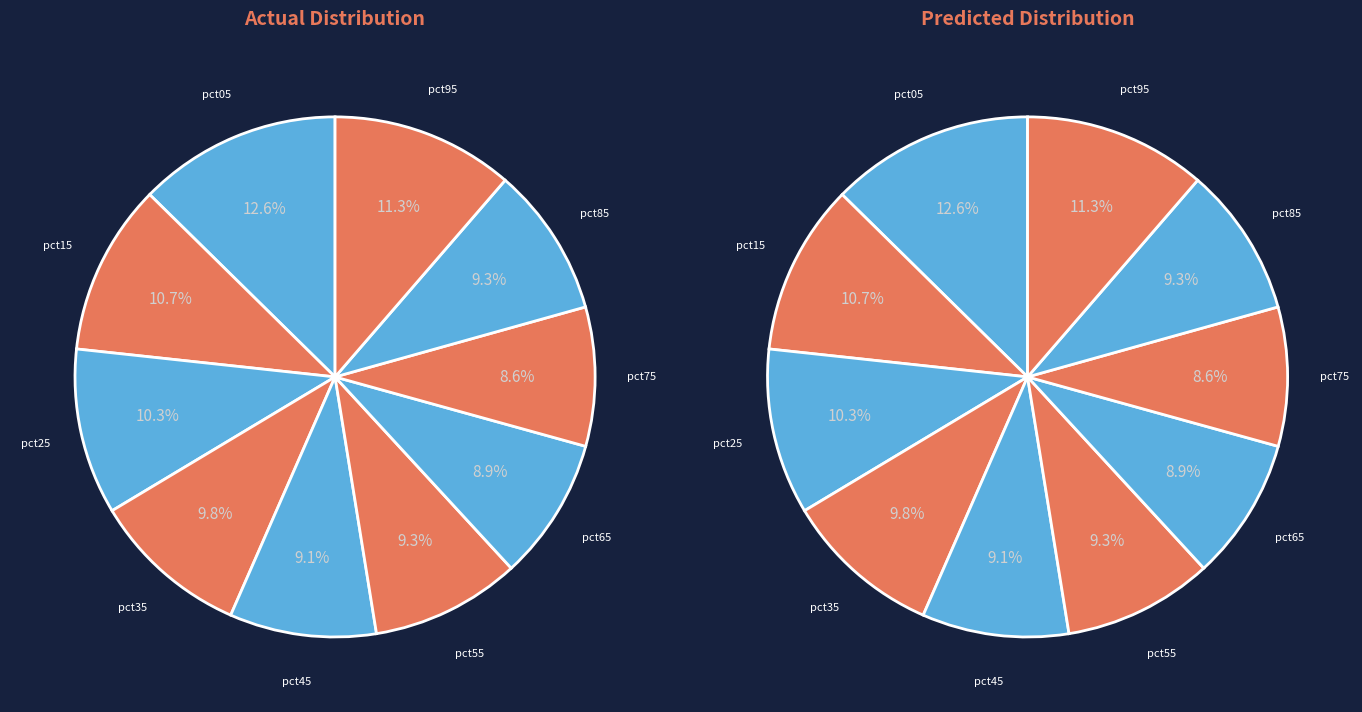

Is the sum of pct15 and pct95 greater than half?

No